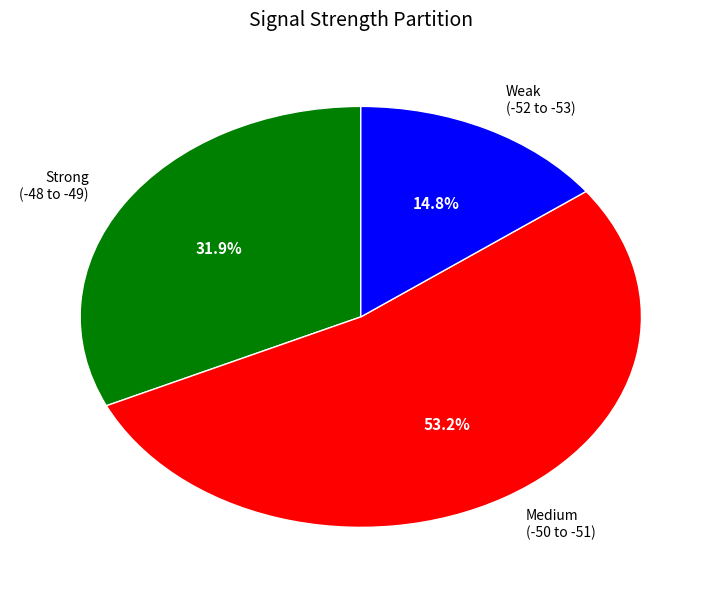

Rank the categories by value from highest to lowest.

Medium (-50 to -51), Strong (-48 to -49), Weak (-52 to -53)